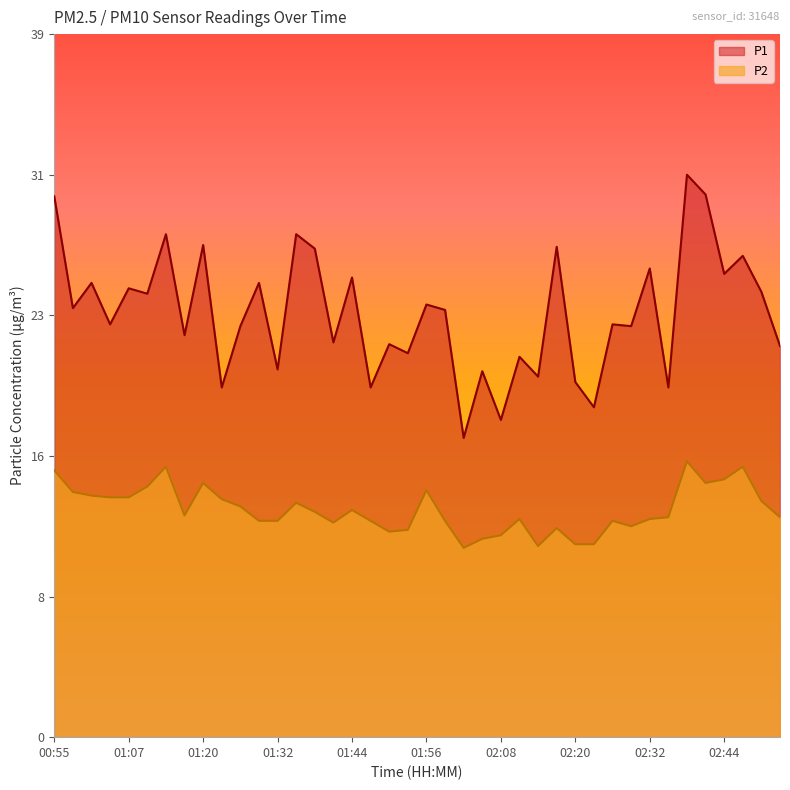

What is the minimum value for P2?

10.5